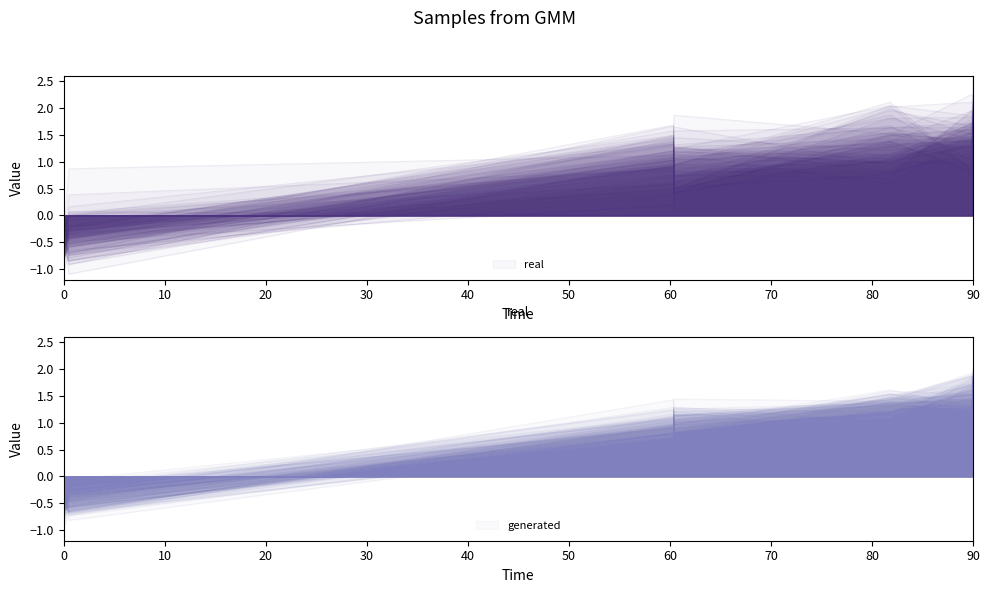

How many values are below 1?

4